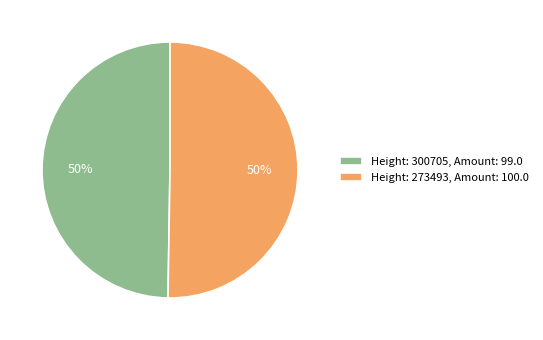

How many segments does this pie chart have?

2